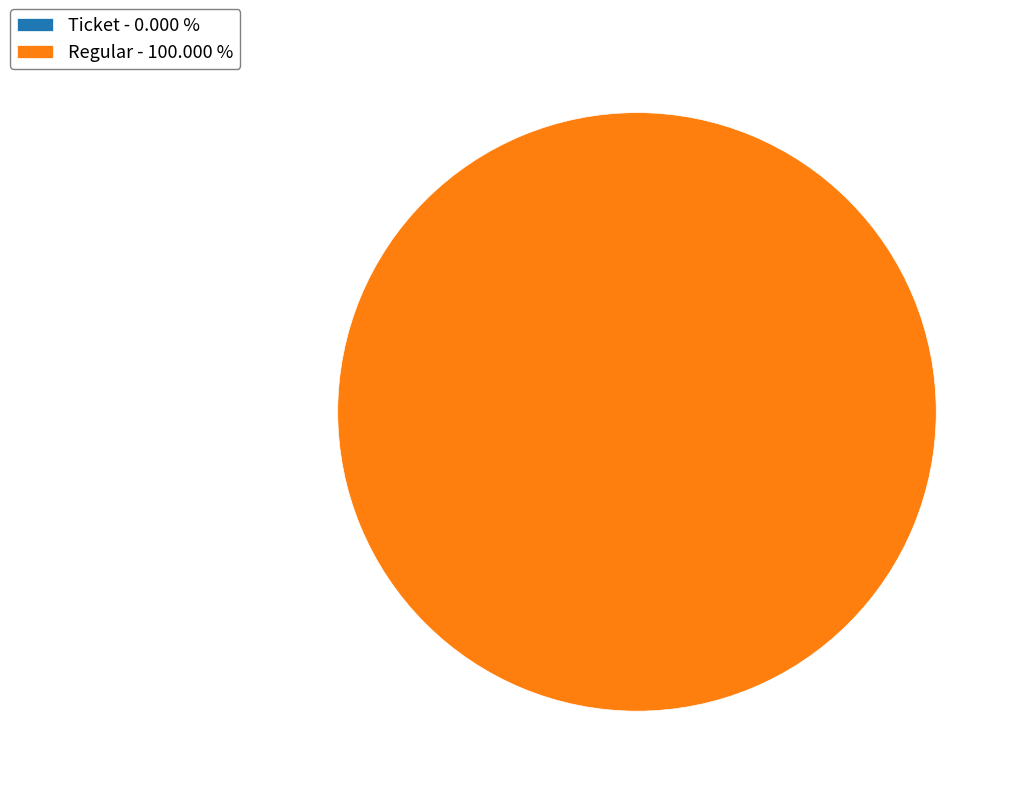

Rank the categories by value from lowest to highest.

Ticket, Regular